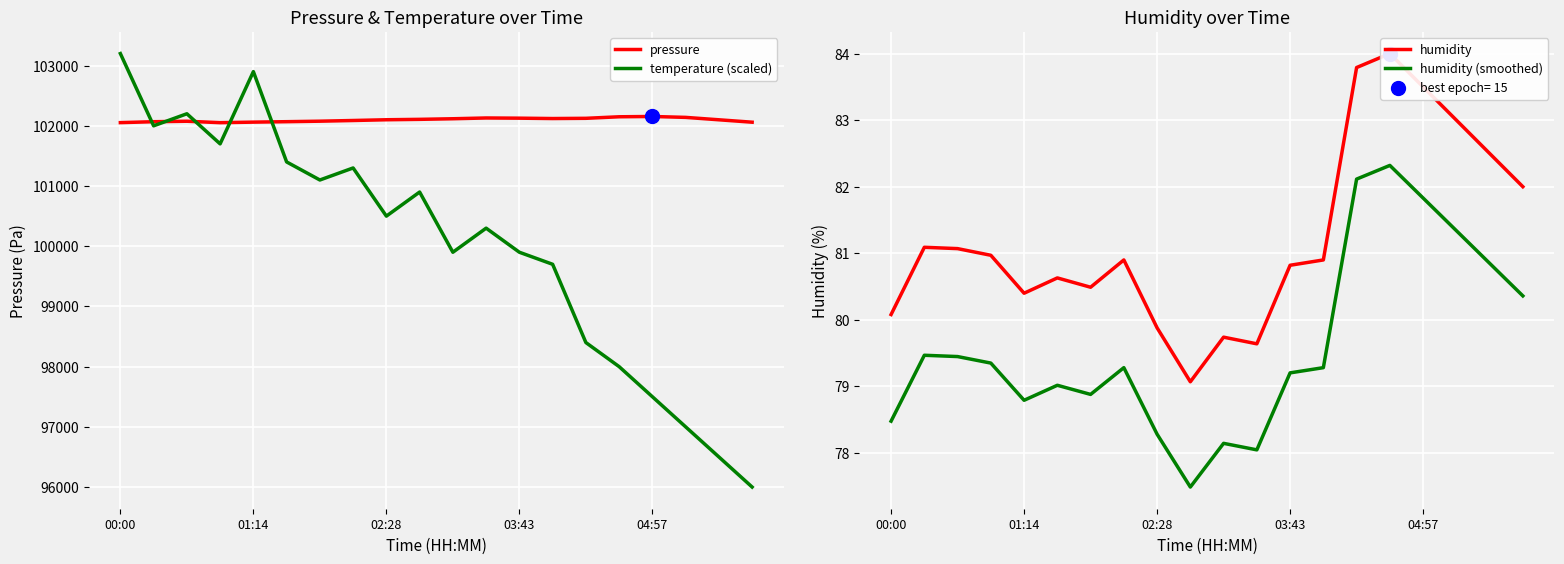

How many times do pressure and temperature (scaled) cross each other?

5